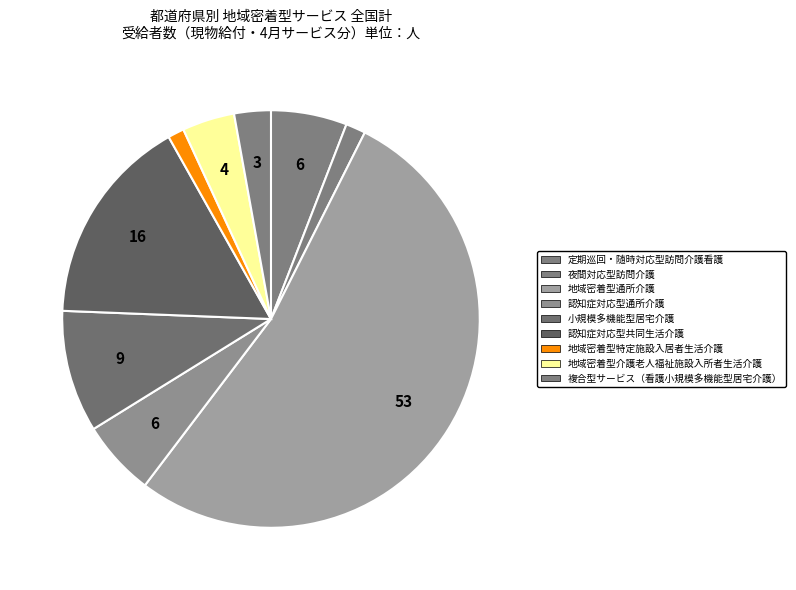

Which category has the smallest portion of the pie?

地域密着型特定施設入居者生活介護